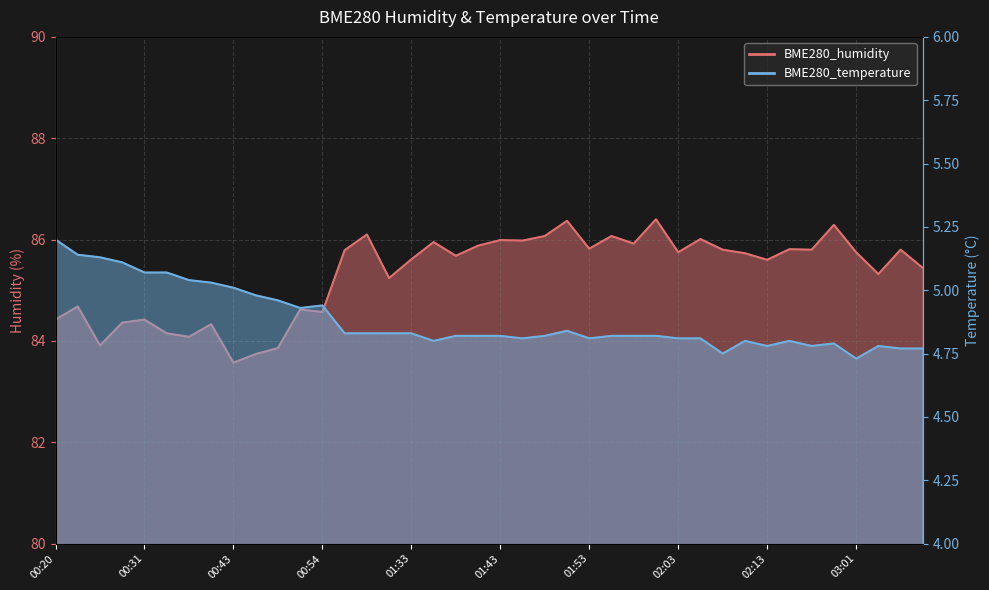

Reading left to right, extract all data points from this chart.

BME280_humidity: 84.4	84.7	83.9	84.4	84.4	84.2	84.1	84.3	83.6	83.7	83.9	84.6	84.6	85.8	86.1	85.2	85.6	86.0	85.7	85.9	86.0	86.0	86.1	86.4	85.8	86.1	85.9	86.4	85.8	86.0	85.8	85.7	85.6	85.8	85.8	86.3	85.8	85.3	85.8	85.4
BME280_temperature: 5.2	5.1	5.1	5.1	5.1	5.1	5.0	5.0	5.0	5.0	5.0	4.9	4.9	4.8	4.8	4.8	4.8	4.8	4.8	4.8	4.8	4.8	4.8	4.8	4.8	4.8	4.8	4.8	4.8	4.8	4.8	4.8	4.8	4.8	4.8	4.8	4.7	4.8	4.8	4.8